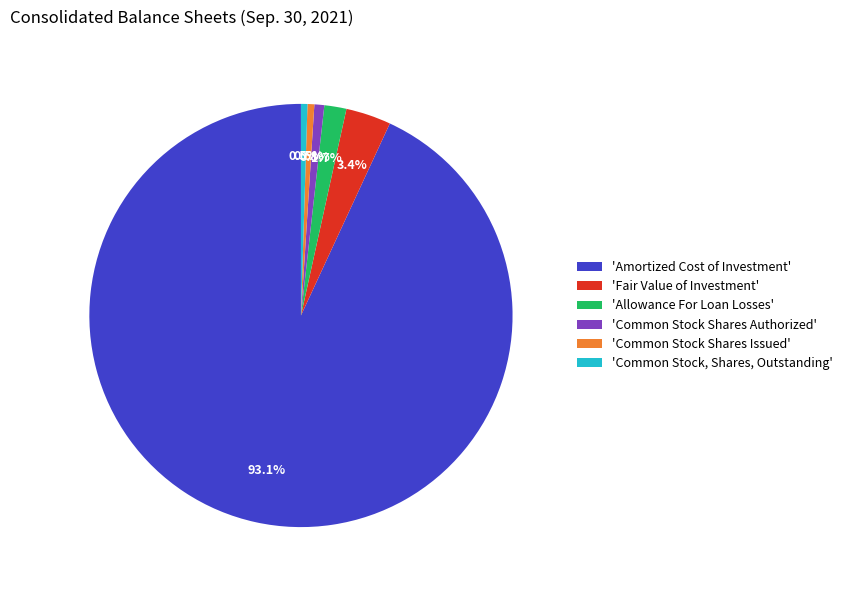

Which slice is the largest?

'Amortized Cost of Investment'